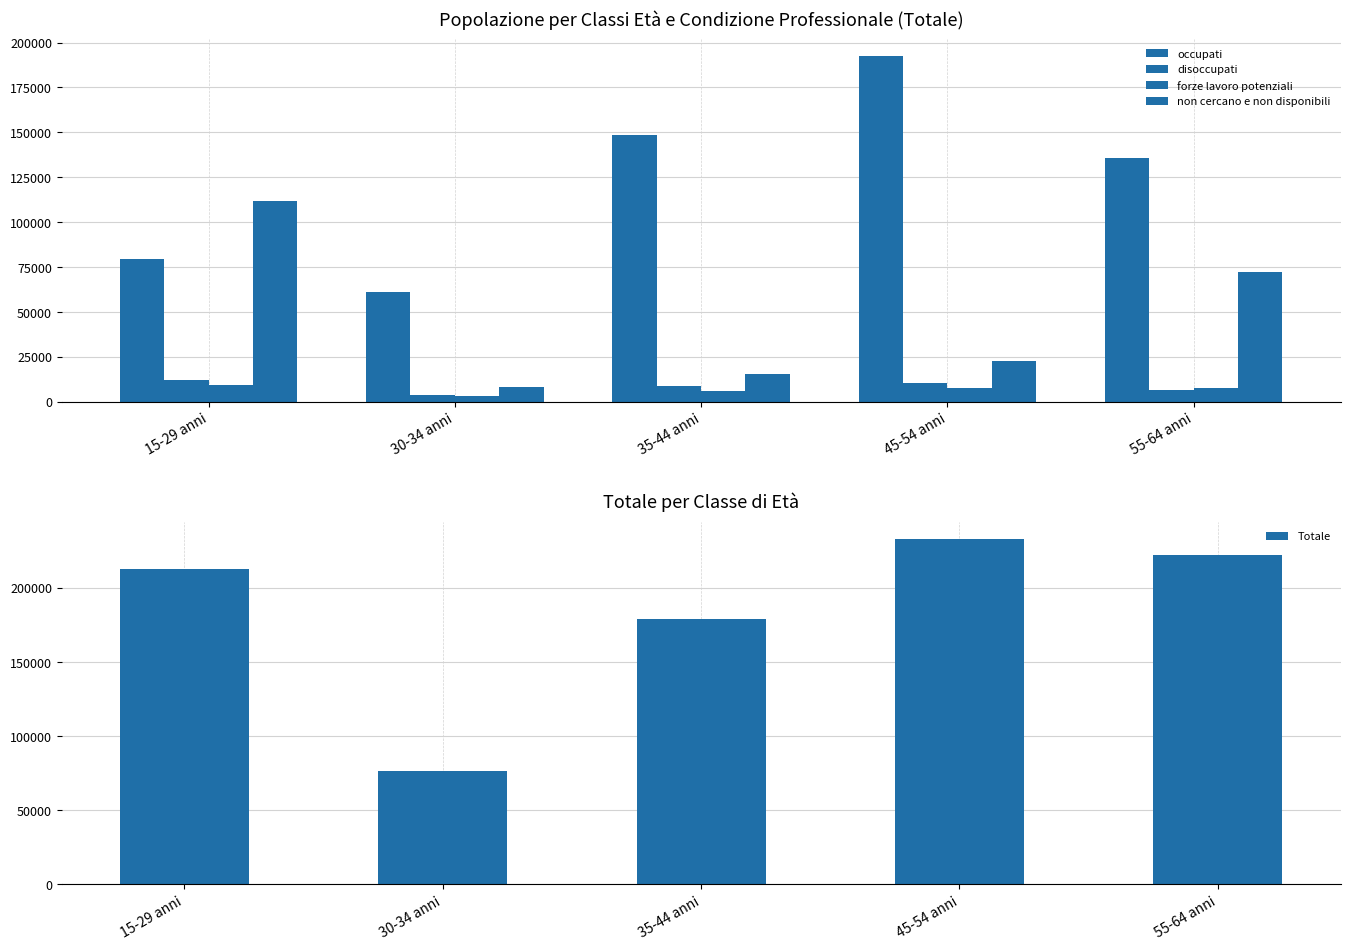

Does the chart contain any negative values?

No